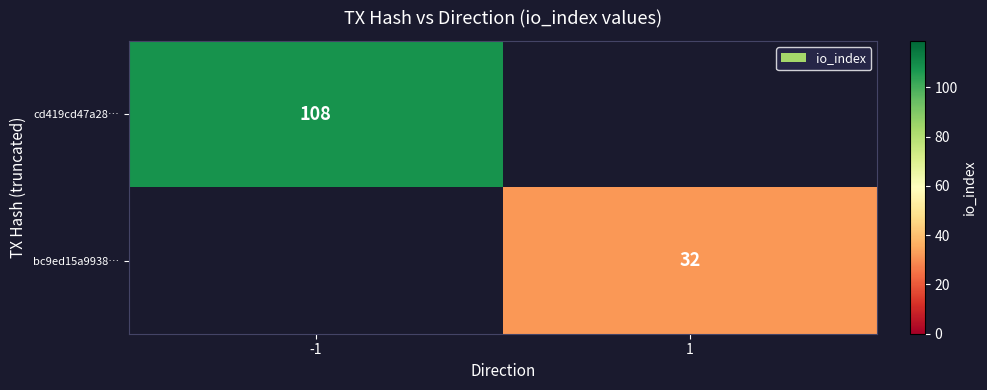

The value of cd419cd47a28… at -1 is 75. True or false?

False